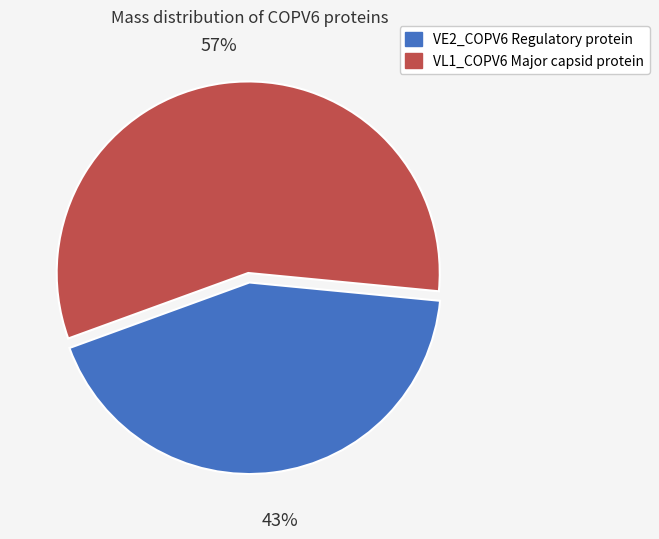

Do VE2_COPV6 Regulatory protein and VL1_COPV6 Major capsid protein together represent more than half of the pie?

Yes